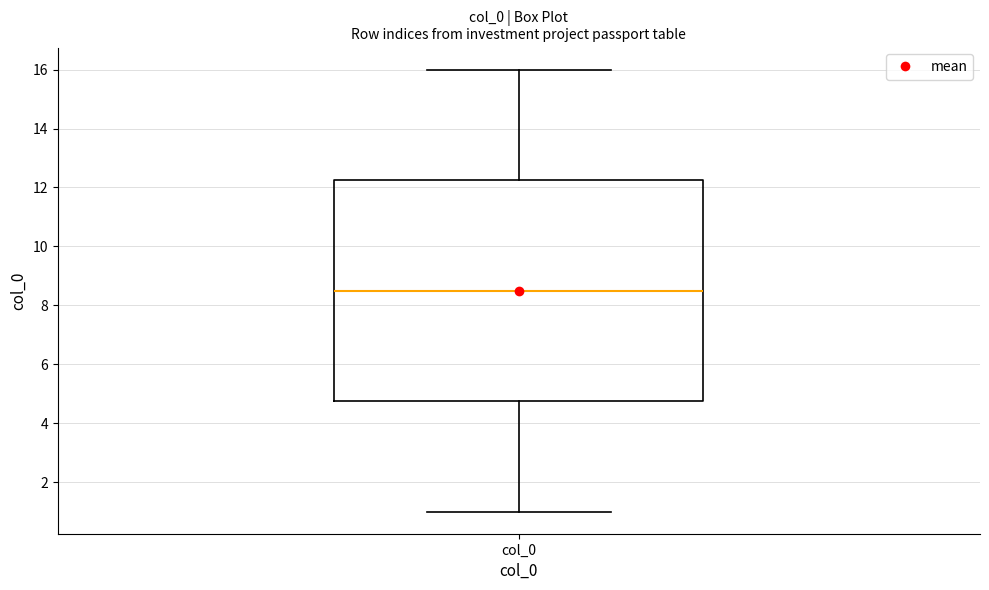

Read this box plot against the y-axis: the position of the median line, the range covered by the box, and the ends of both whiskers. The values are not printed on the chart, so give them approximately, as read against the axis.

median 8.6, box 4.8 to 12.2, whiskers 1.0 to 16.0